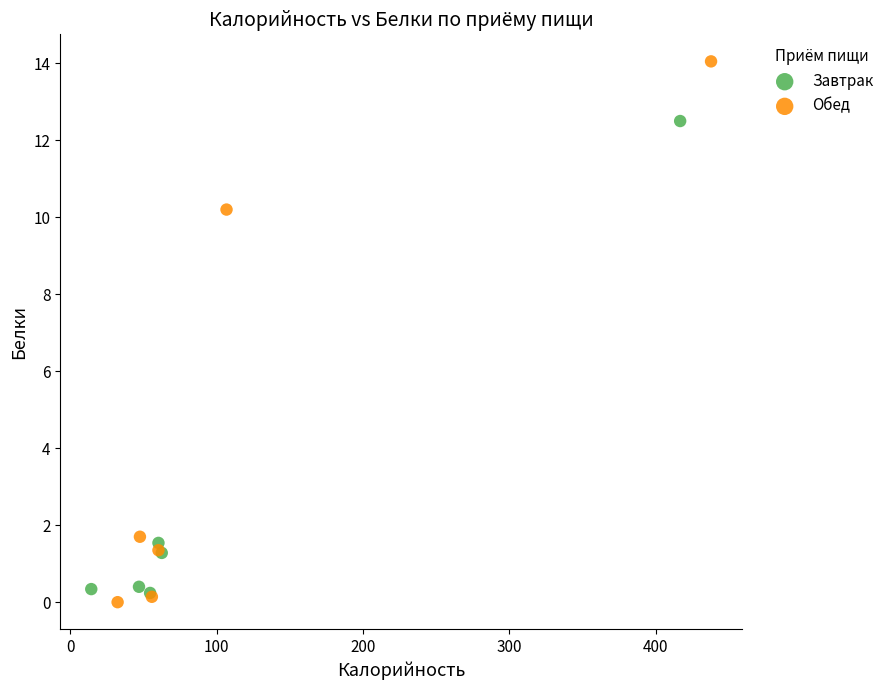

Which series reaches the maximum Y coordinate?

Обед